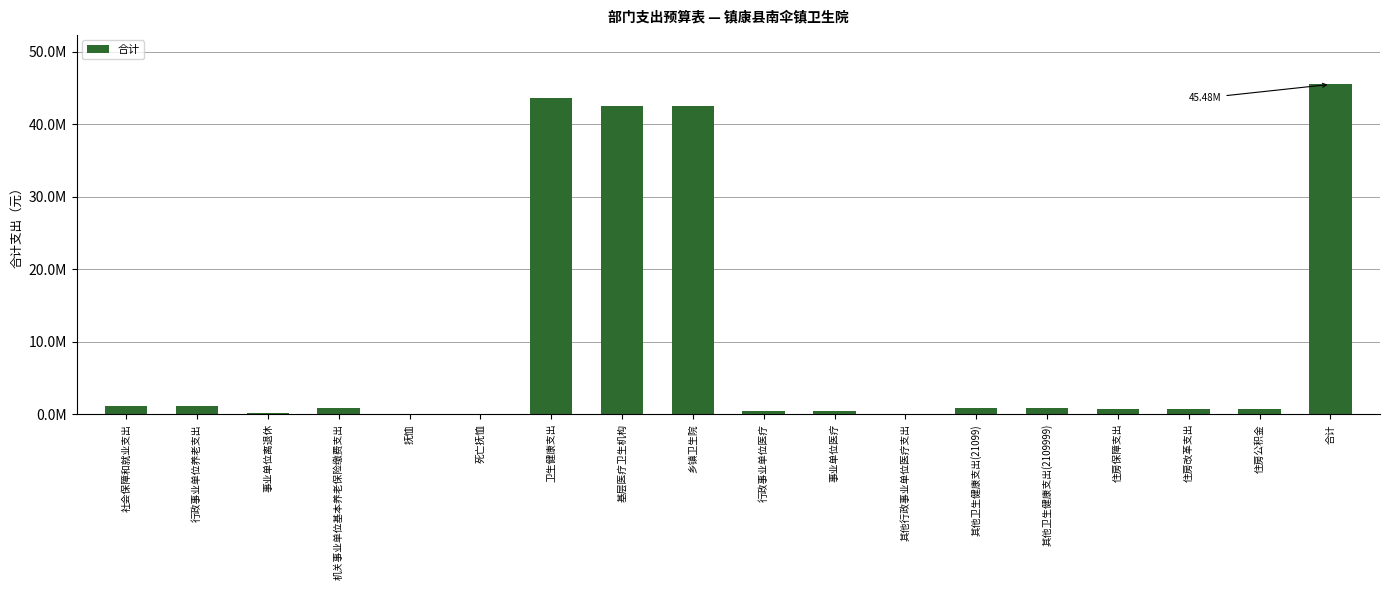

At which label does the data first exceed 800000?

社会保障和就业支出